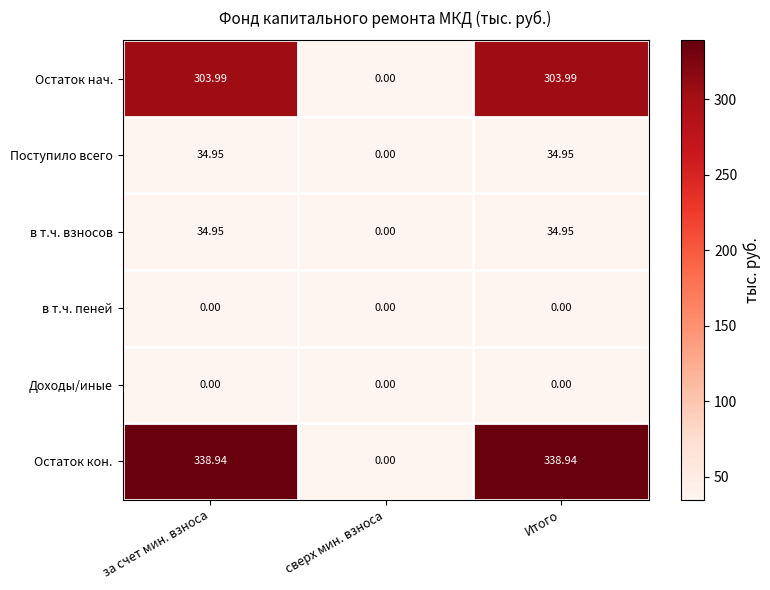

At which label does Остаток нач. reach its minimum?

сверх мин. взноса